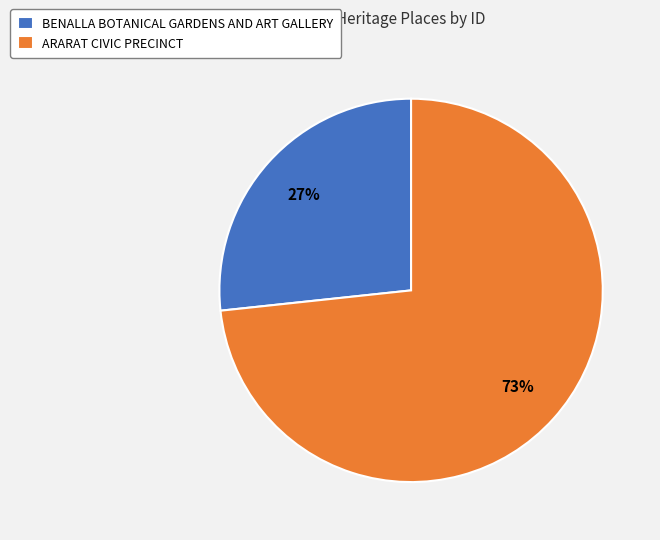

Count the number of slices in the pie.

2